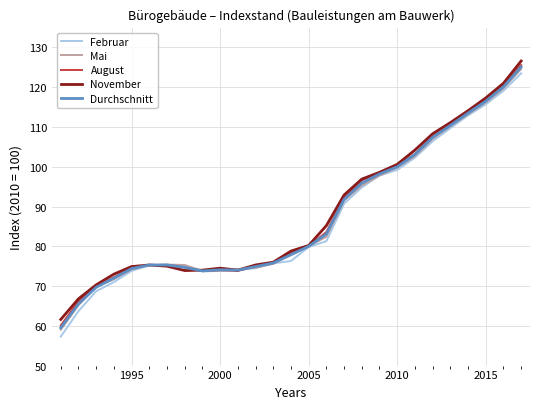

How many lines are shown in the chart?

5